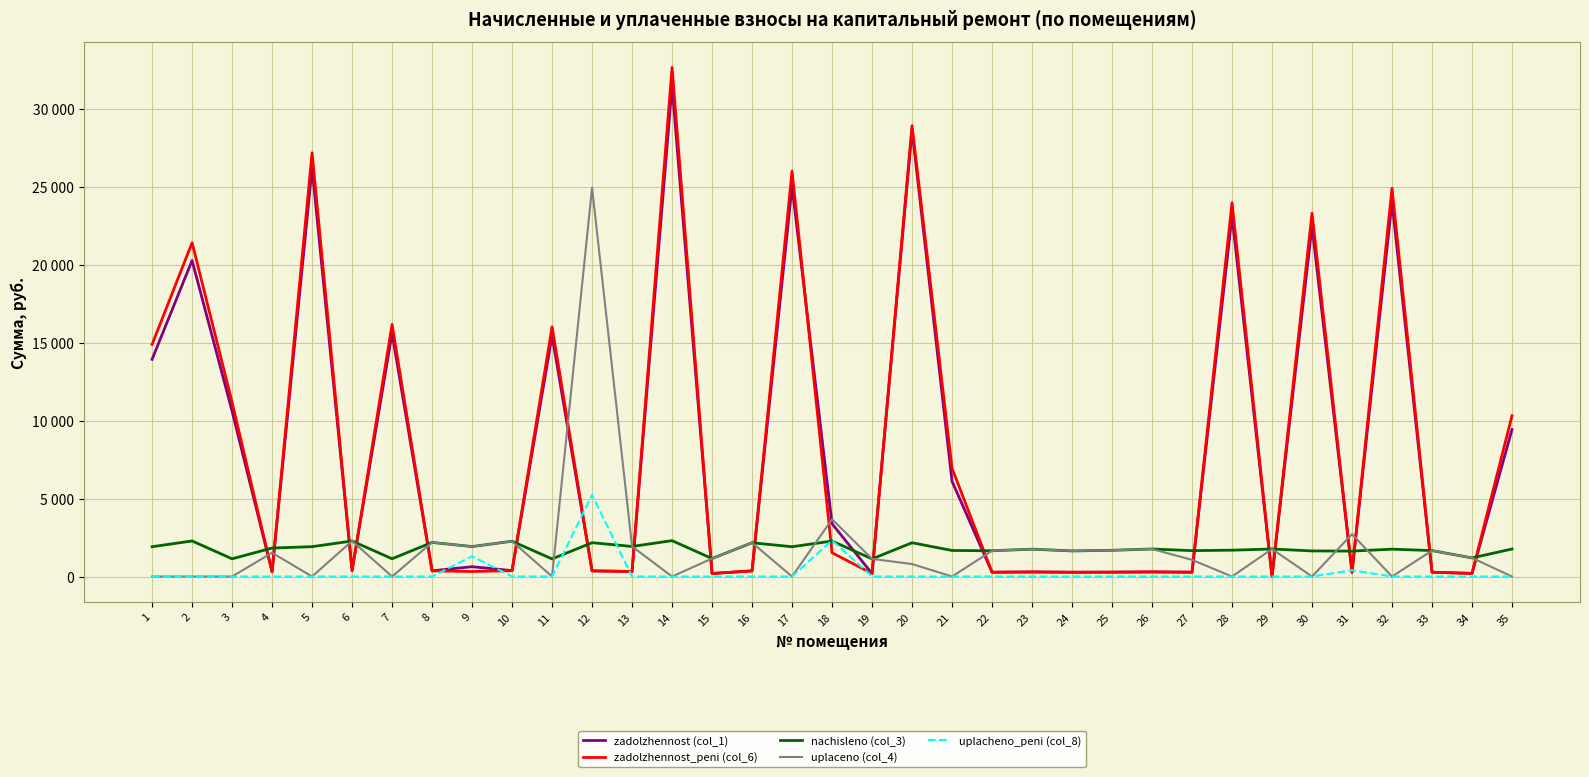

Does the chart display data point markers on the line(s)?

No